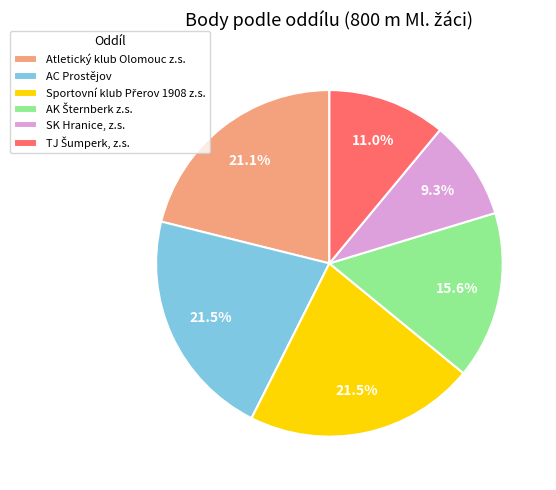

What is the ratio of the value at AC Prostějov to the value at Atletický klub Olomouc z.s.?

1.0